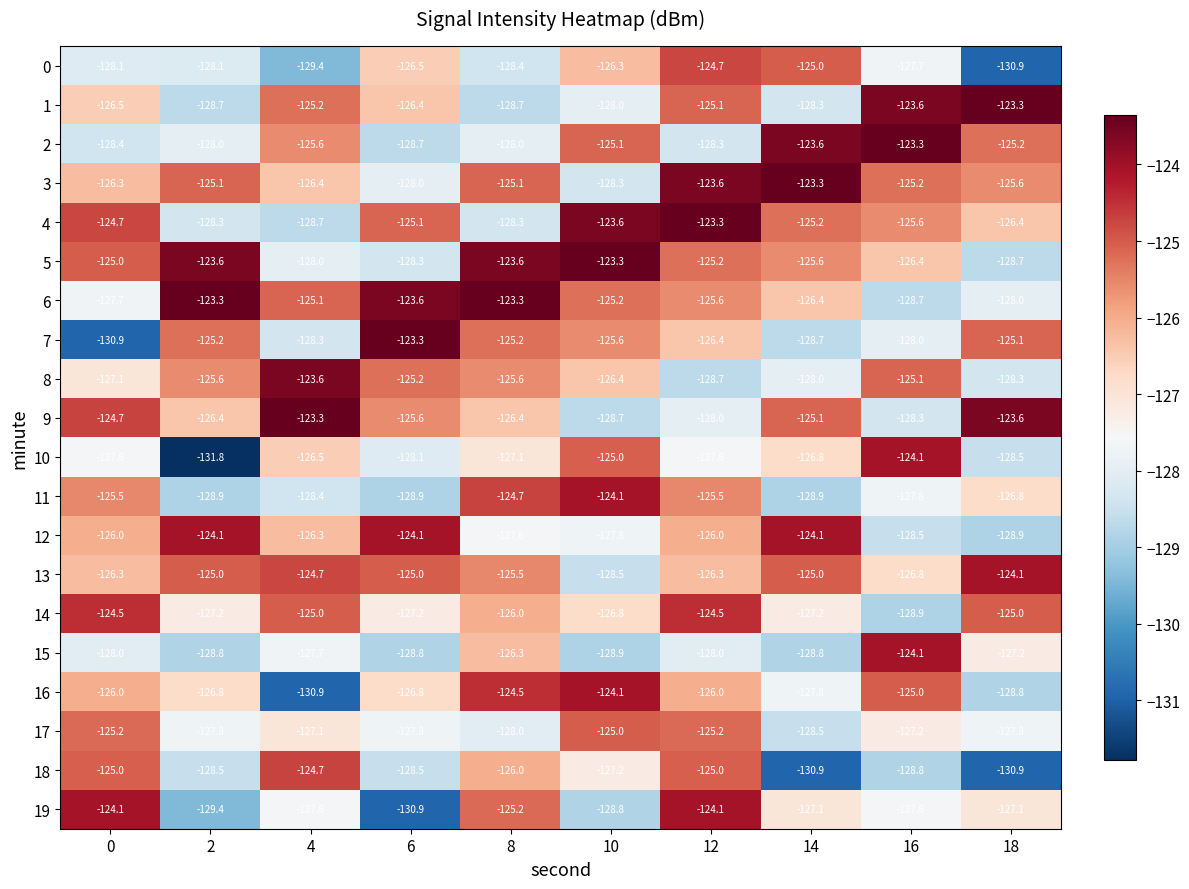

What is the sum of all 13 values?

-1257.2